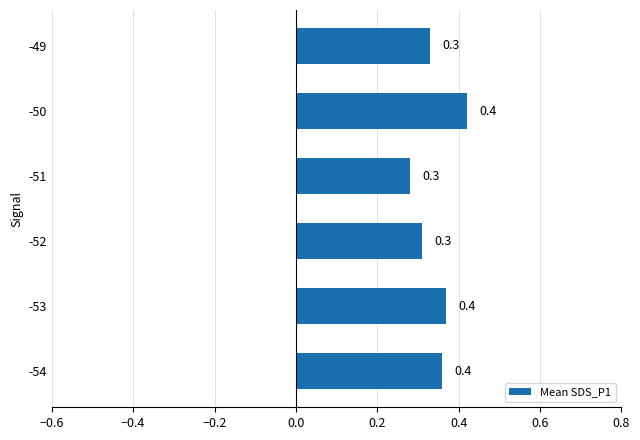

Which label corresponds to the largest value in the chart?

-50